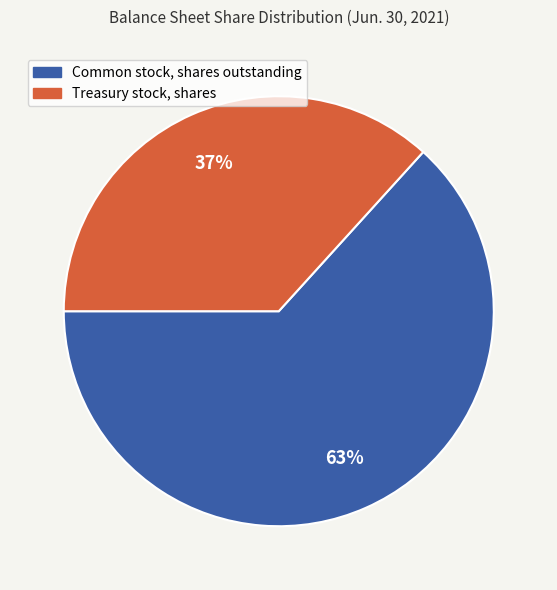

To the nearest percent, what is the average slice percentage?

50%